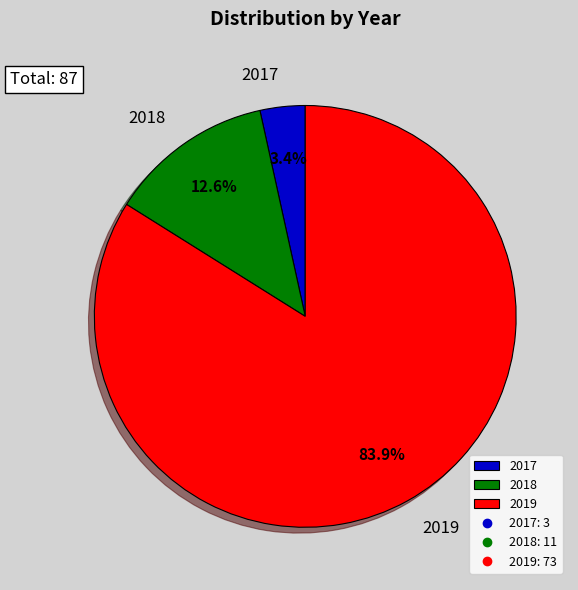

How many slices are in this pie chart?

3